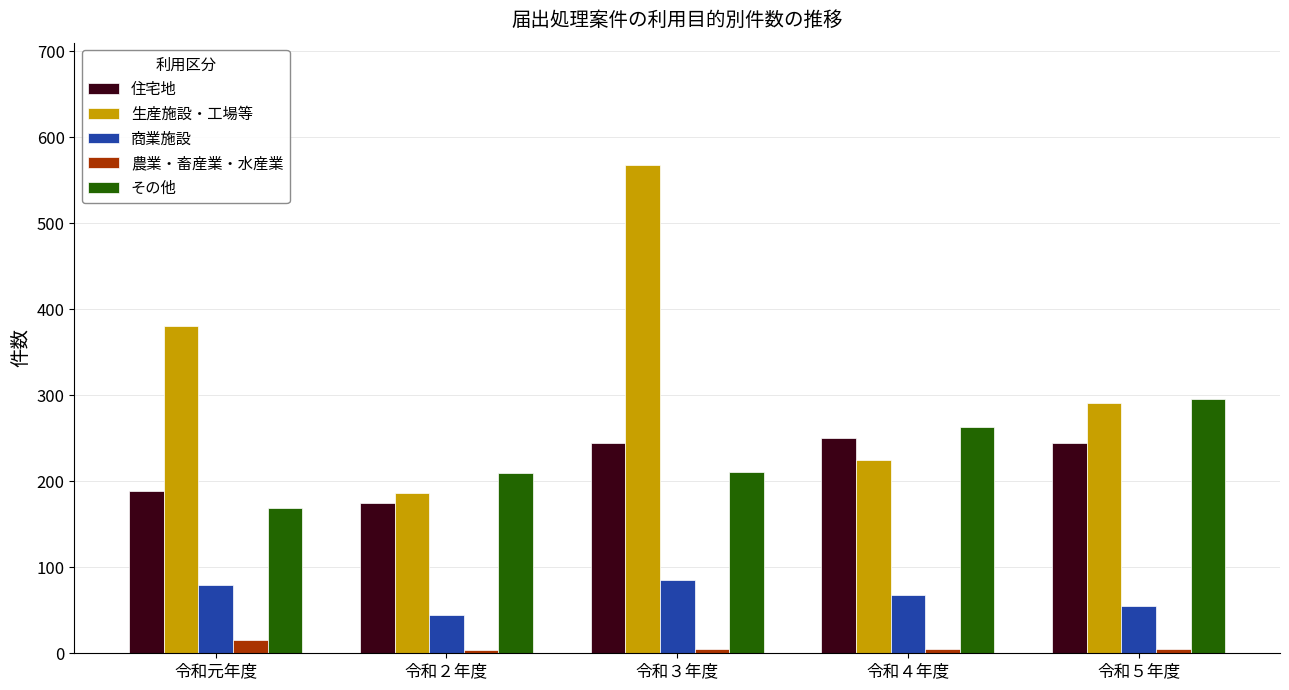

What is the lowest value of the 生産施設・工場等 series?

186